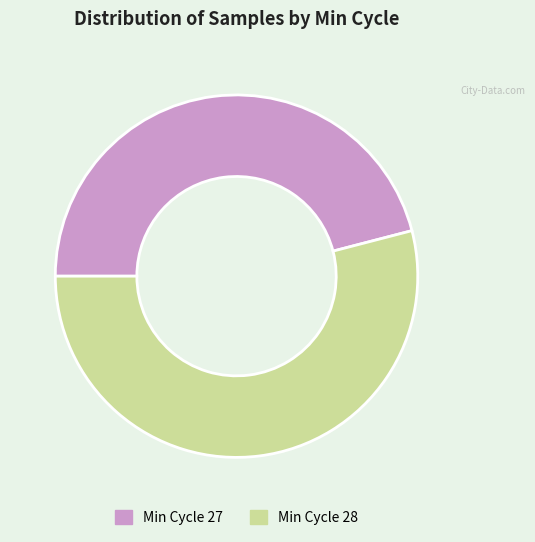

Is there any slice that represents more than half of the pie?

Yes